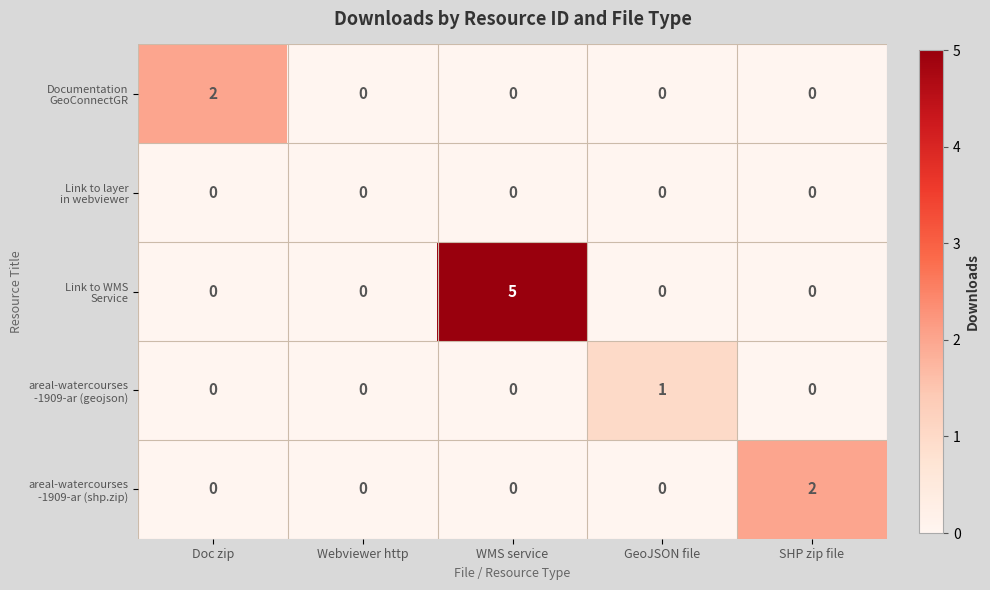

What is the difference between the highest and lowest values at WMS service?

5